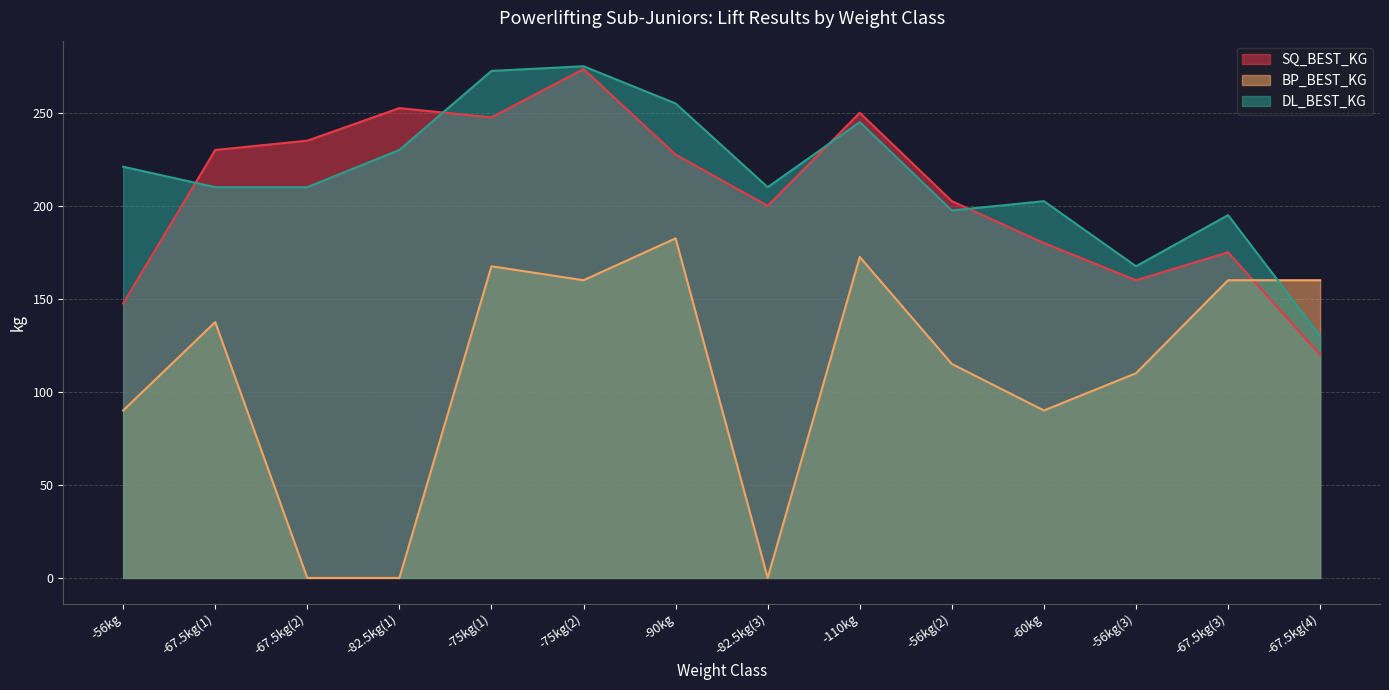

The value of BP_BEST_KG at -82.5kg(1) is 0.0. True or false?

True